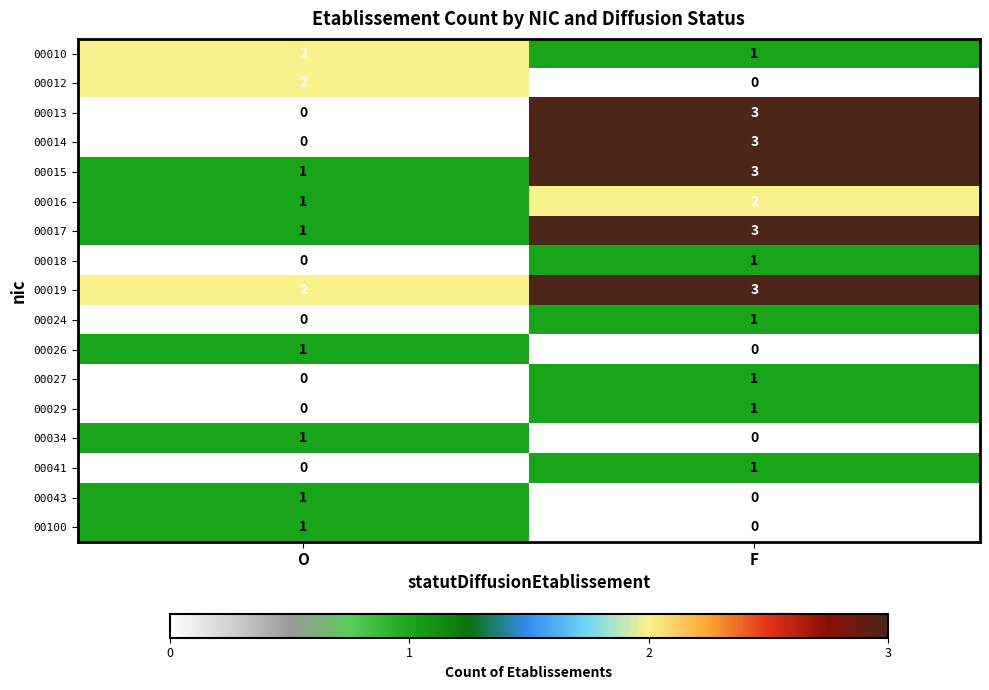

What is the sum of the 00017 values at O and F?

4